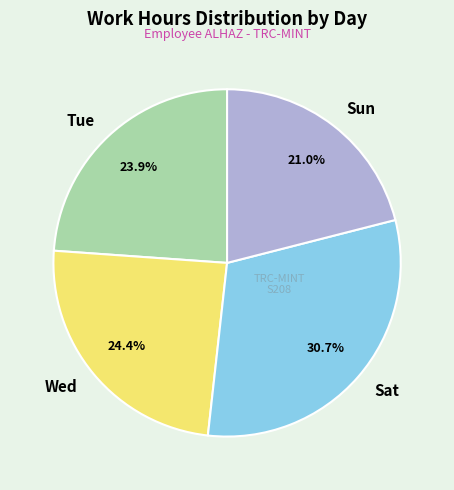

What is the ratio of the value at Tue to the value at Sun?

1.1